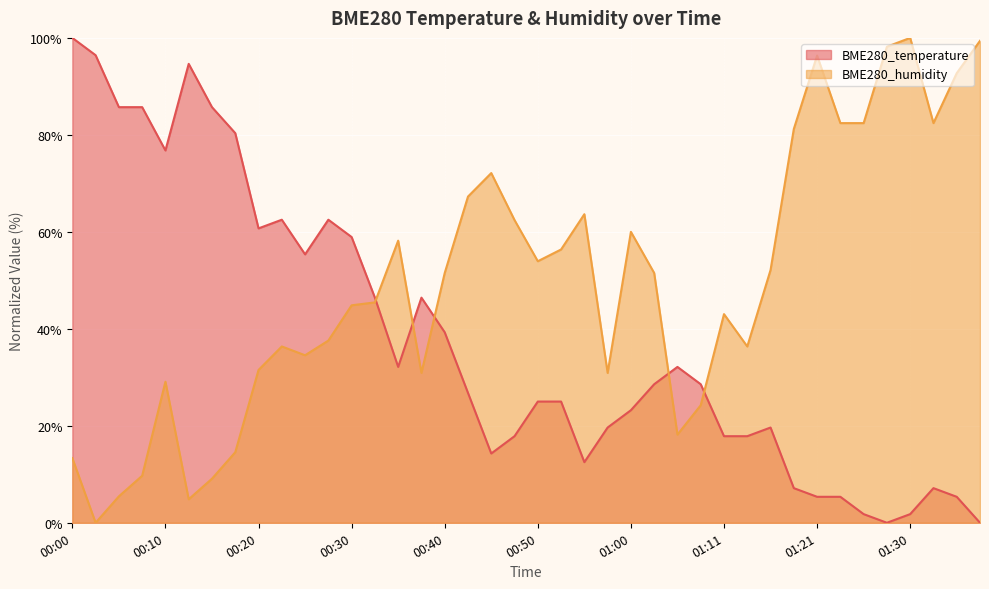

Where is the first local maximum for BME280_humidity?

00:10